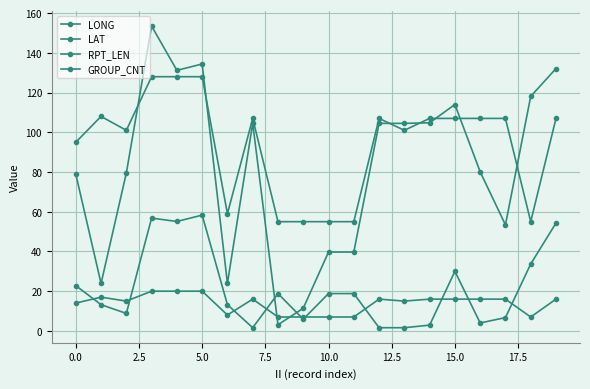

Does the chart have visible grid lines?

Yes